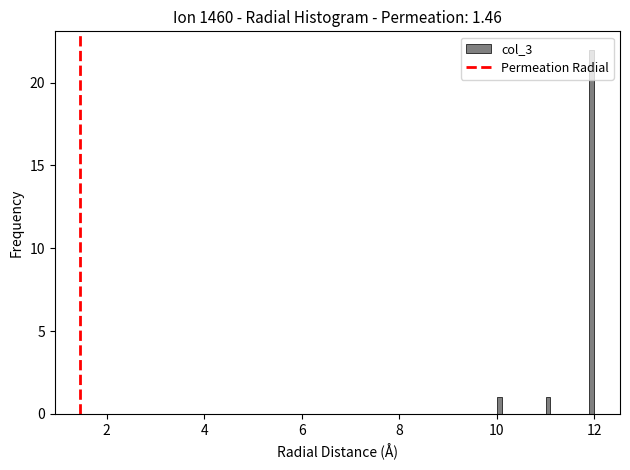

Read against the x-axis, roughly where is the centre of the tallest bar?

12.0